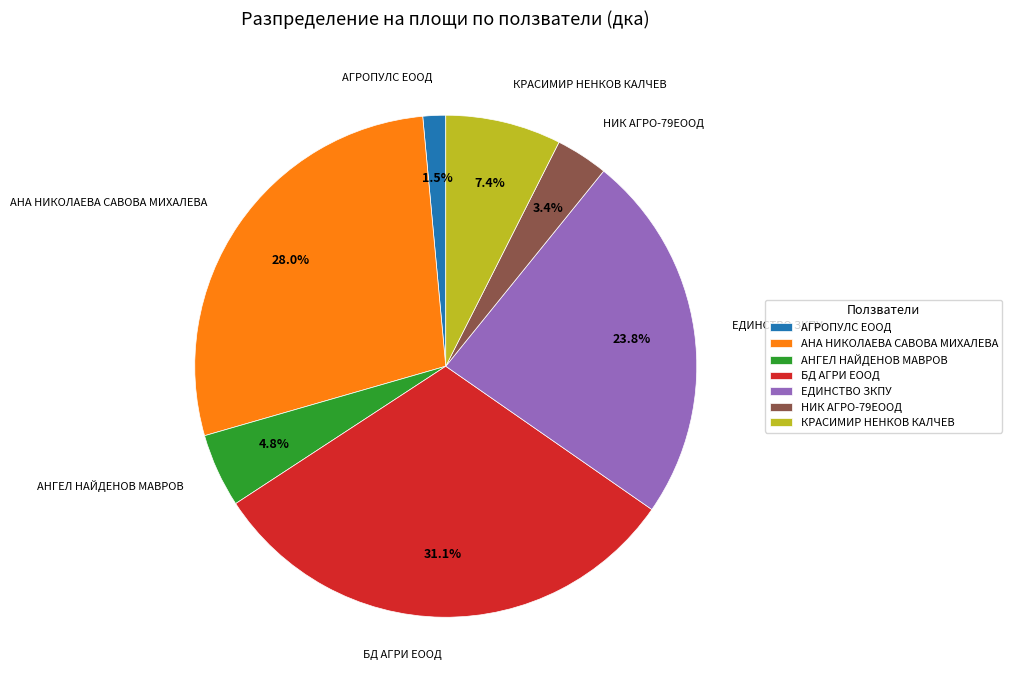

Does АНГЕЛ НАЙДЕНОВ МАВРОВ represent more than half of the total?

No